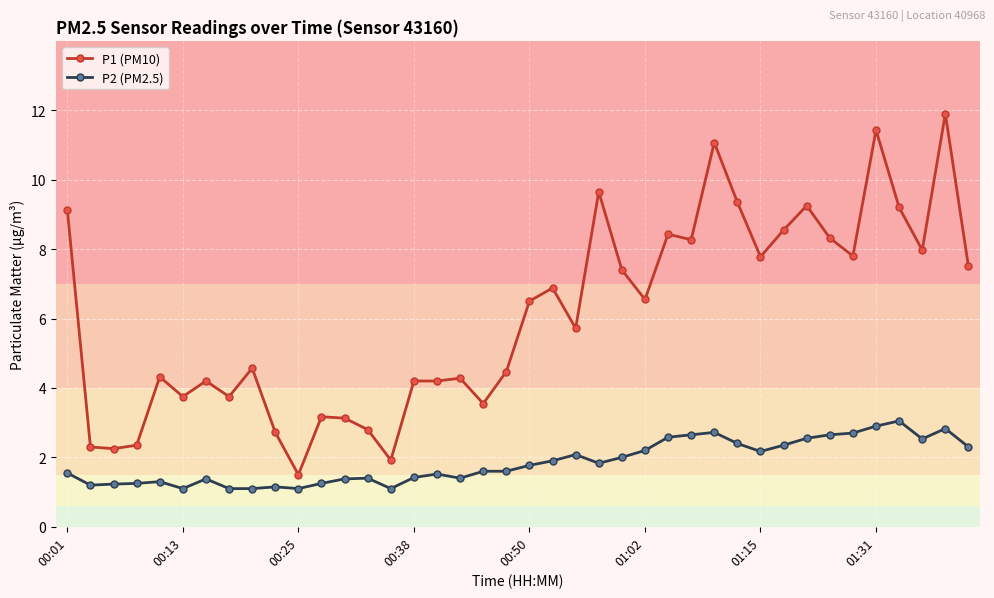

True or false: P1 (PM10) has more than 0 interior local peaks.

True